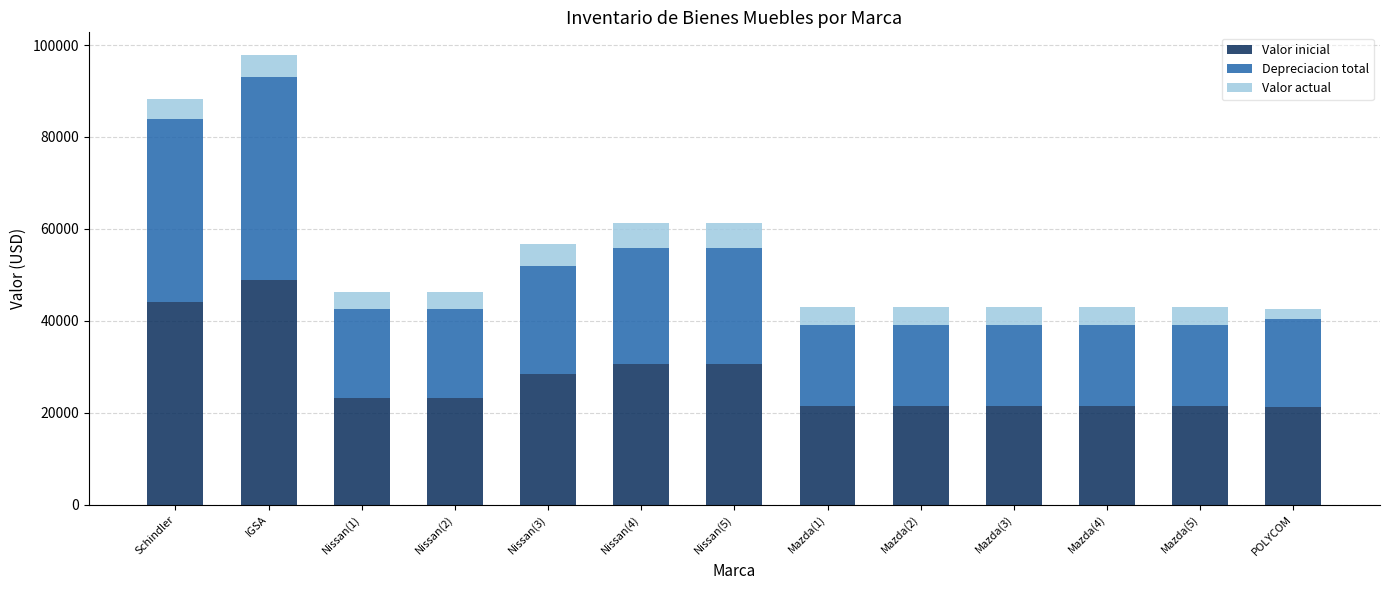

What is the highest value of the Valor inicial series?

48933.7